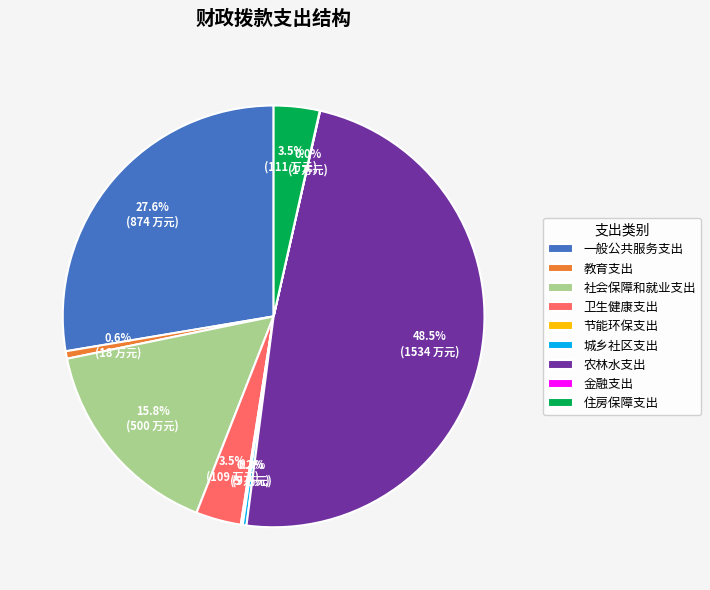

What is the largest slice in the pie chart?

农林水支出